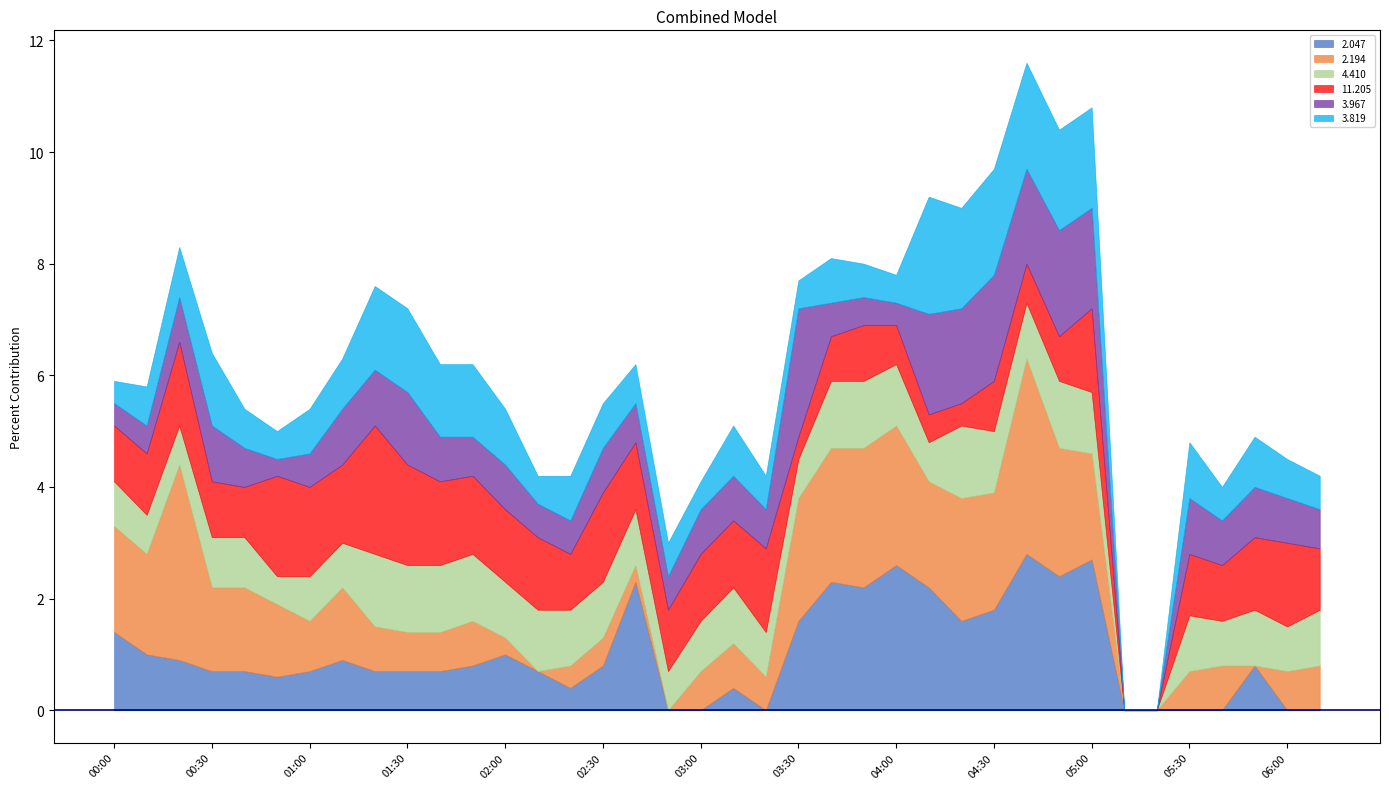

What position from the left is 01:00?

7